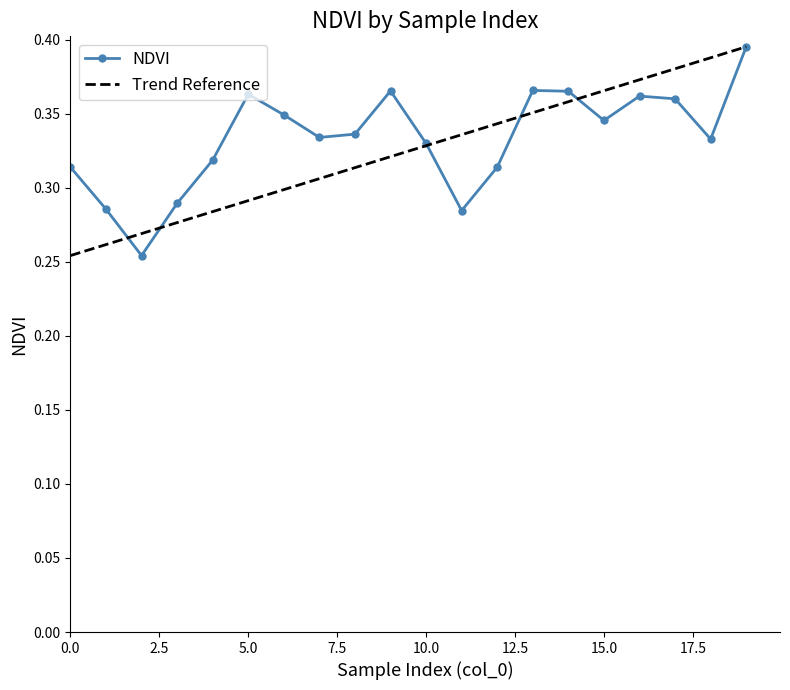

List the labels in order of value, largest first.

19, 13, 9, 14, 5, 16, 17, 6, 15, 8, 7, 18, 10, 4, 0, 12, 3, 1, 11, 2